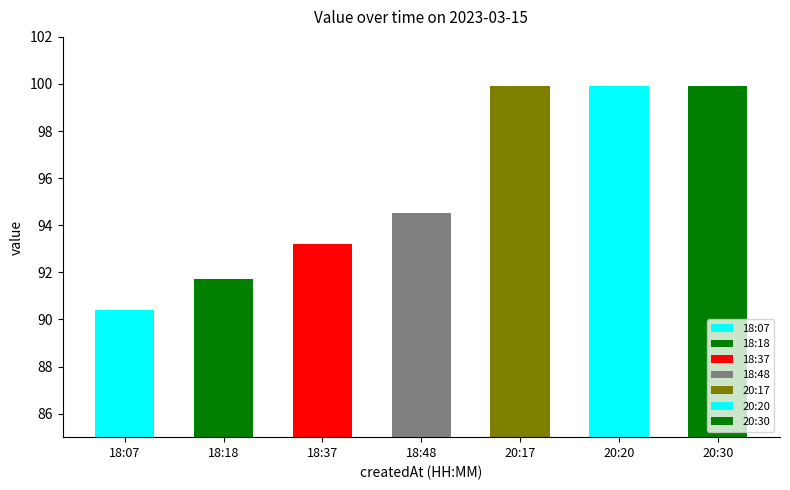

What is the value of the 5th bar from the left?

99.9